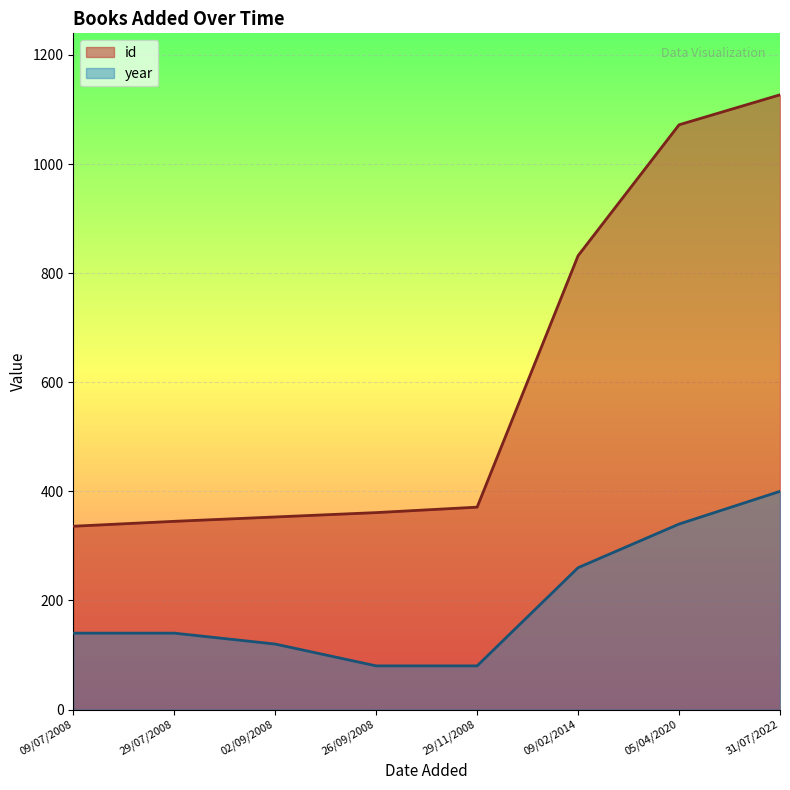

What is the total value across all series at 09/07/2008?

476